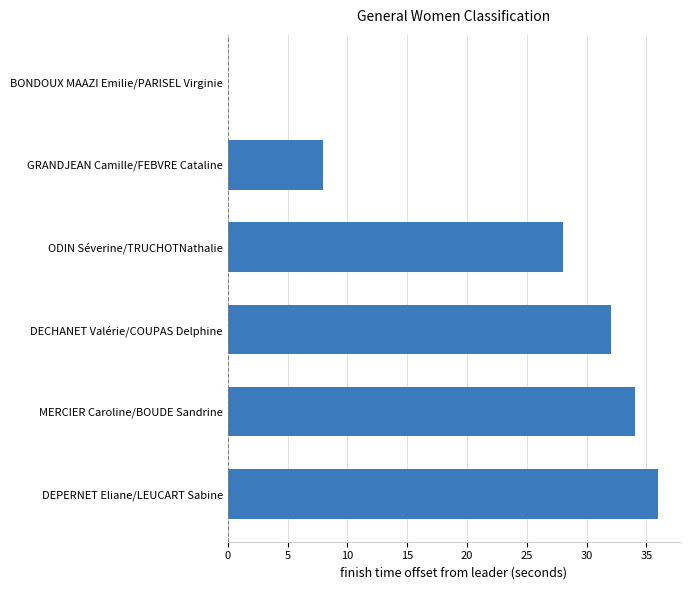

Reading top to bottom, transcribe all the data shown in this chart.

BONDOUX MAAZI Emilie/PARISEL Virginie=0	GRANDJEAN Camille/FEBVRE Cataline=8	ODIN Séverine/TRUCHOTNathalie=28	DECHANET Valérie/COUPAS Delphine=32	MERCIER Caroline/BOUDE Sandrine=34	DEPERNET Eliane/LEUCART Sabine=36